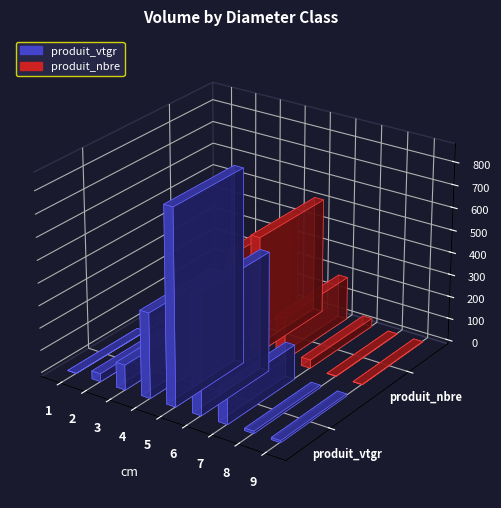

What is the sum of the produit_vtgr values at 8 and 6?

540.3